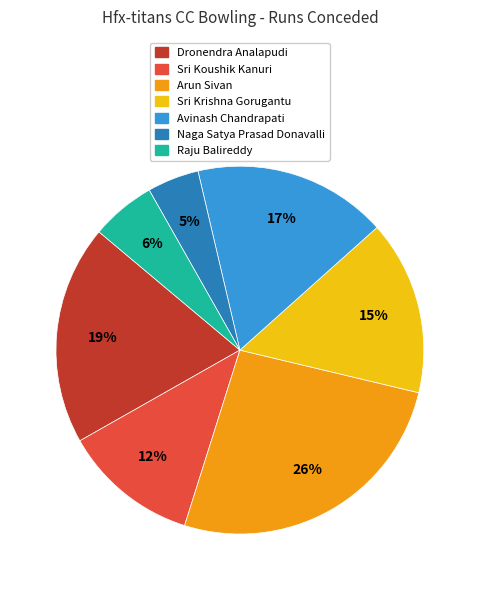

Rank the categories by value from lowest to highest.

Naga Satya Prasad Donavalli, Raju Balireddy, Sri Koushik Kanuri, Sri Krishna Gorugantu, Avinash Chandrapati, Dronendra Analapudi, Arun Sivan